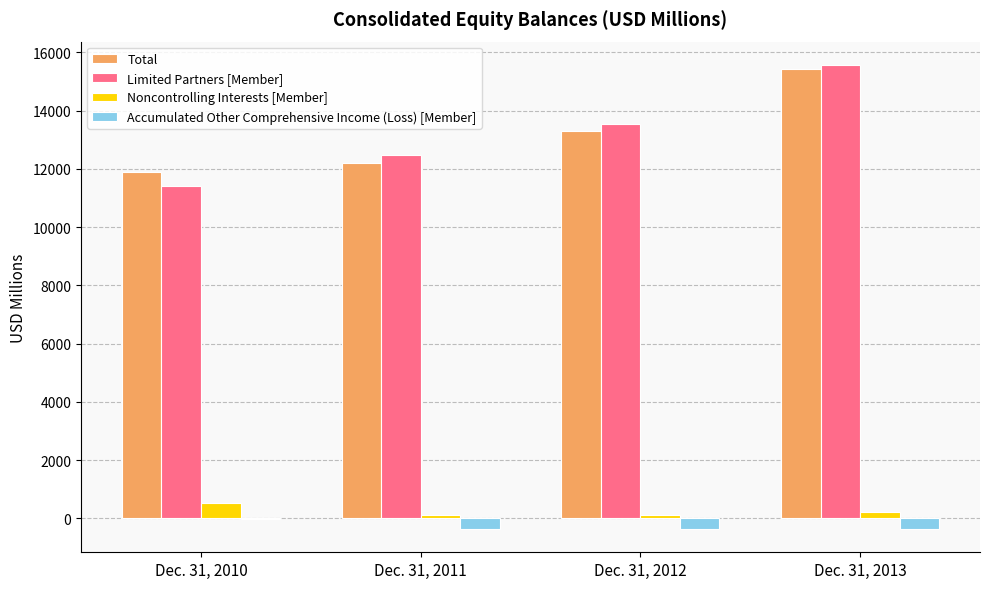

Which series changed the most between Dec. 31, 2010 and Dec. 31, 2012?

Limited Partners [Member]